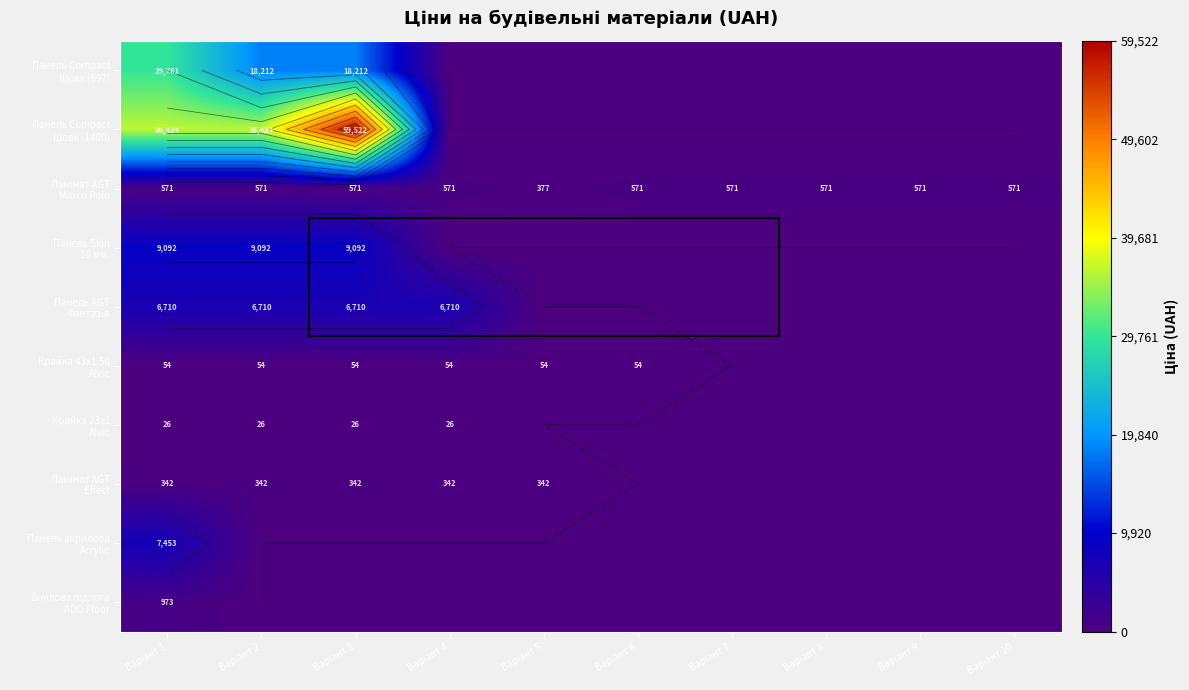

Between Варіант 1 and Варіант 4, which series saw the biggest shift?

Панель Compact Шовк (1400)